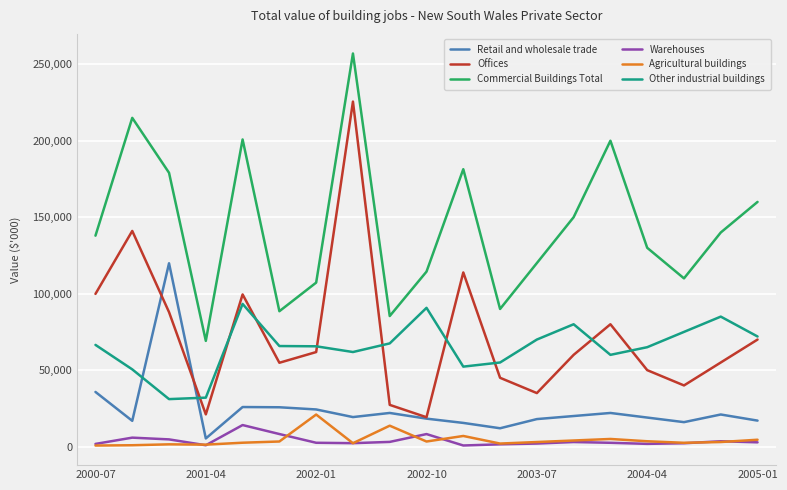

What is the maximum value for Warehouses?

14095